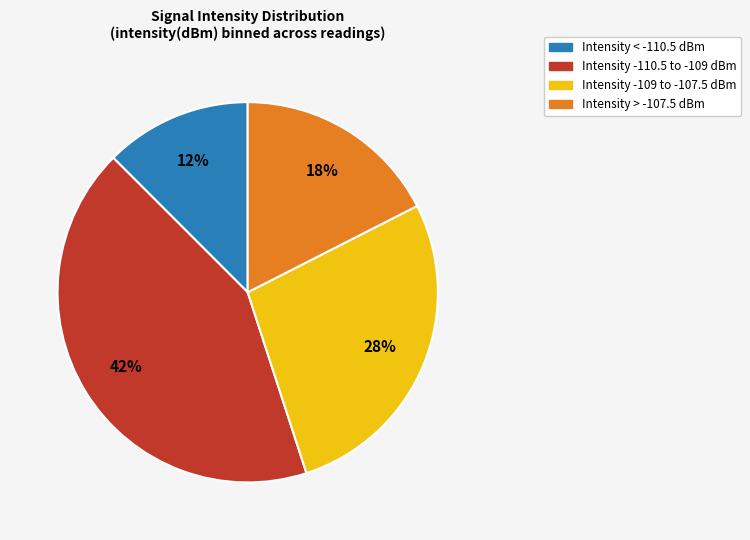

Is there any slice that represents more than half of the pie?

No